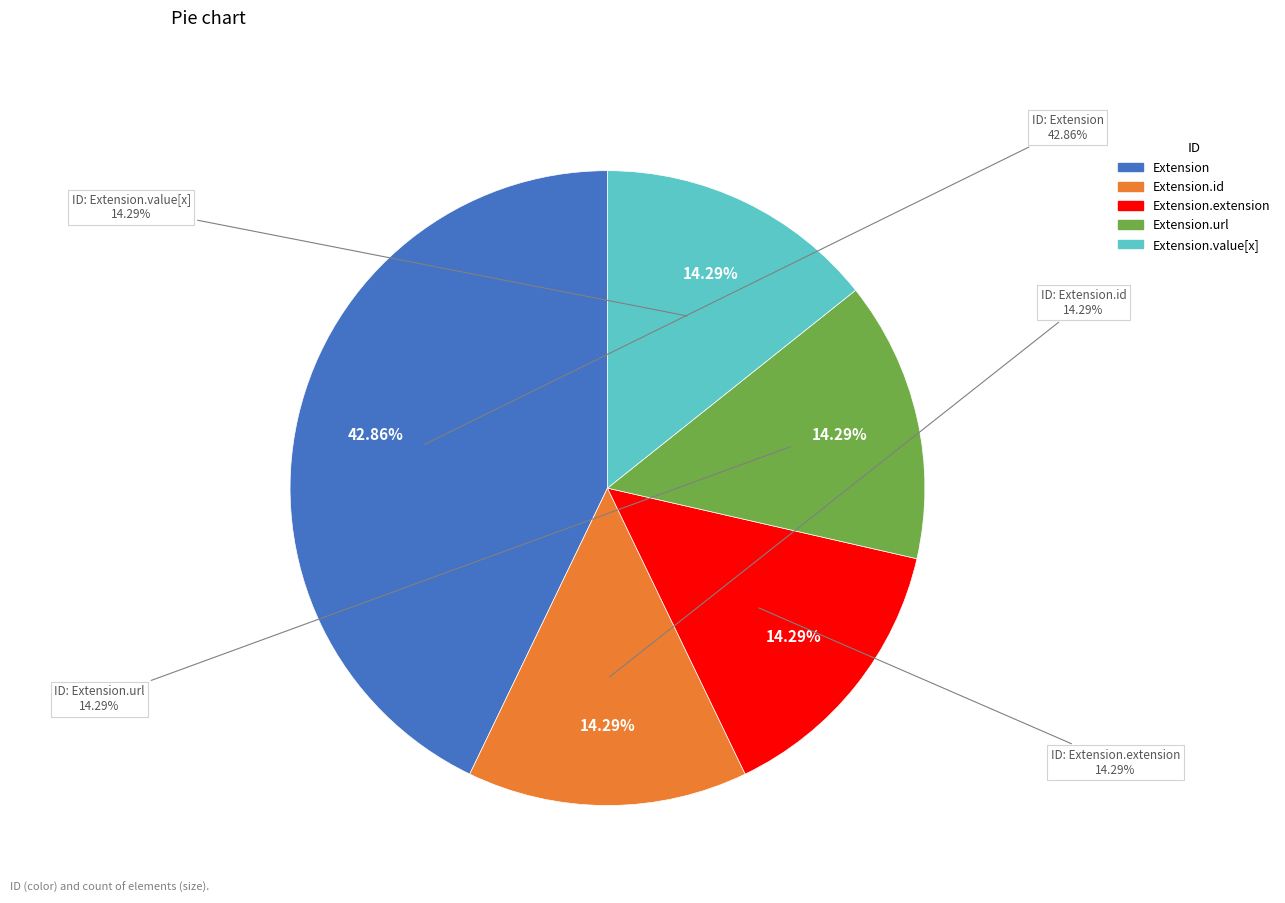

Between Extension.id and Extension.value[x], which is larger?

Extension.id